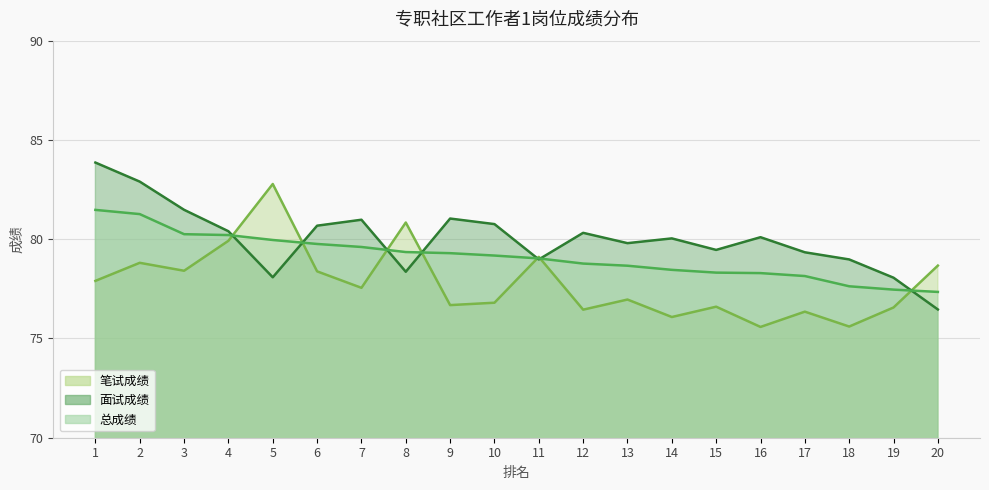

Reading left to right, extract all data points from this chart.

笔试成绩: 77.9	78.8	78.4	79.9	82.8	78.4	77.5	80.8	76.7	76.8	79.1	76.5	77.0	76.1	76.6	75.6	76.3	75.6	76.6	78.7
面试成绩: 83.9	82.9	81.5	80.4	78.1	80.7	81.0	78.4	81.0	80.8	79.0	80.3	79.8	80.0	79.5	80.1	79.3	79.0	78.1	76.5
总成绩: 81.5	81.3	80.3	80.2	80.0	79.8	79.6	79.4	79.3	79.2	79.0	78.8	78.7	78.5	78.3	78.3	78.1	77.6	77.5	77.3